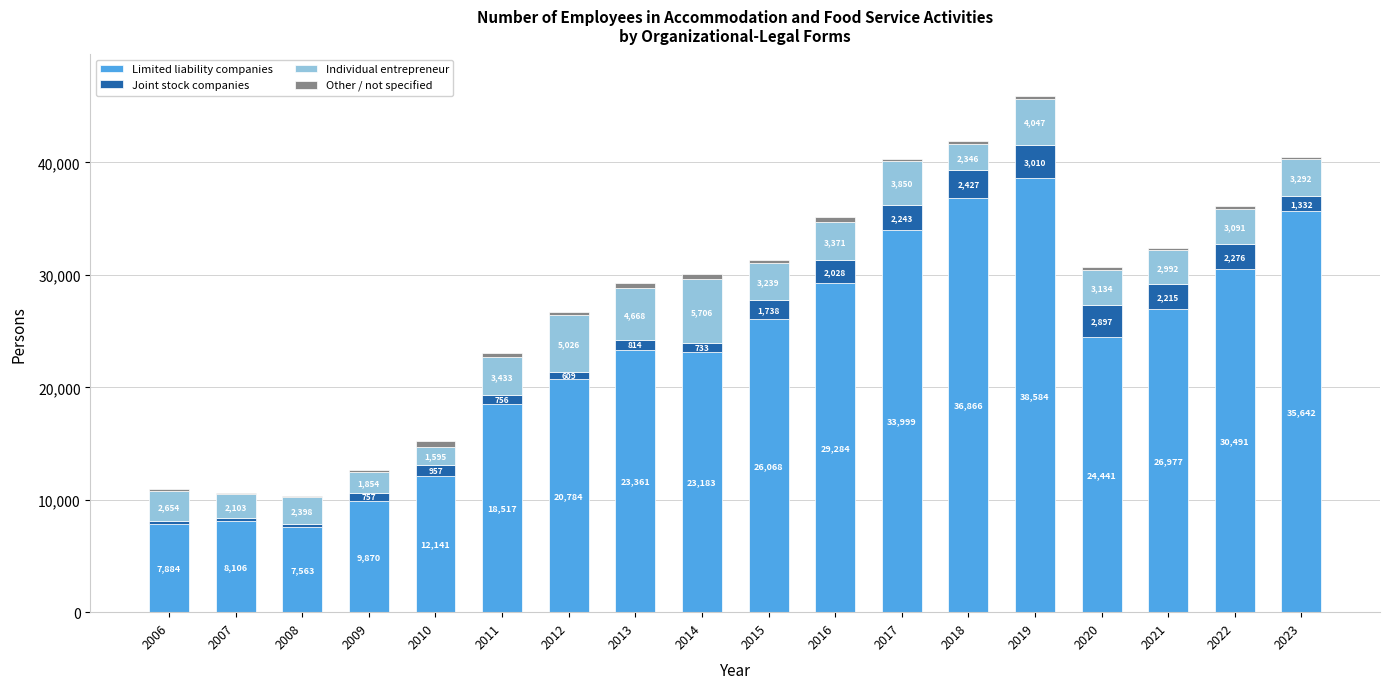

Is it true that Limited liability companies equals 9870.0 at 2009?

True